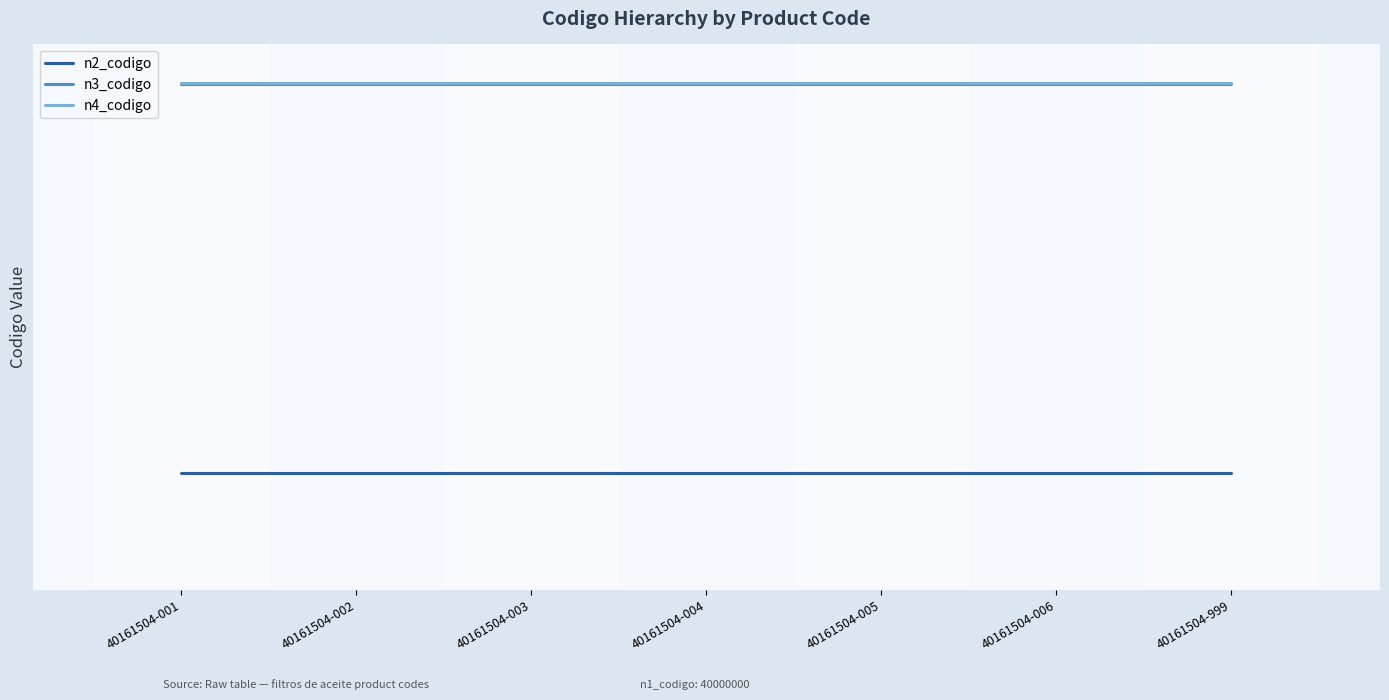

Between 40161504-999 and 40161504-002, which is larger?

40161504-999